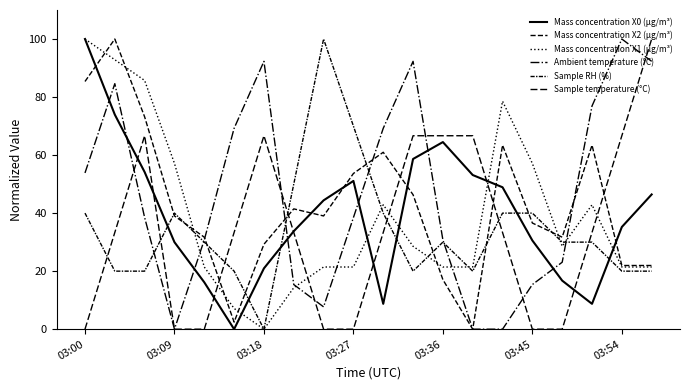

True or false: Mass concentration X1 (μg/m³) and Sample RH (%) cross at least once.

True